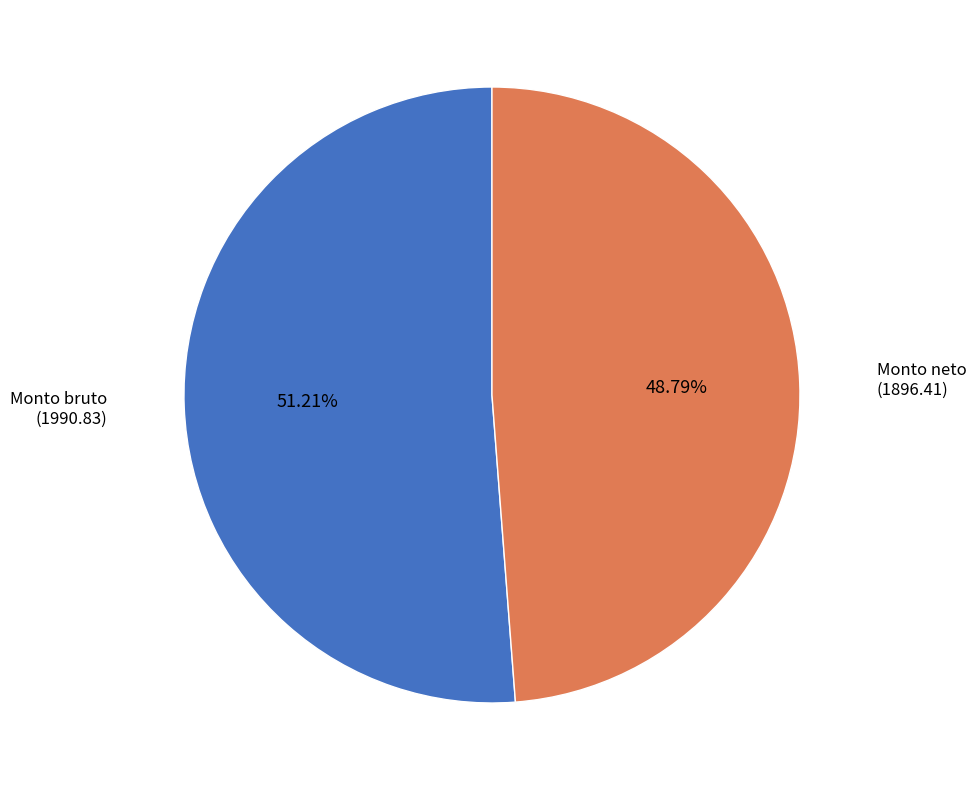

Is there any slice that represents more than half of the pie?

Yes